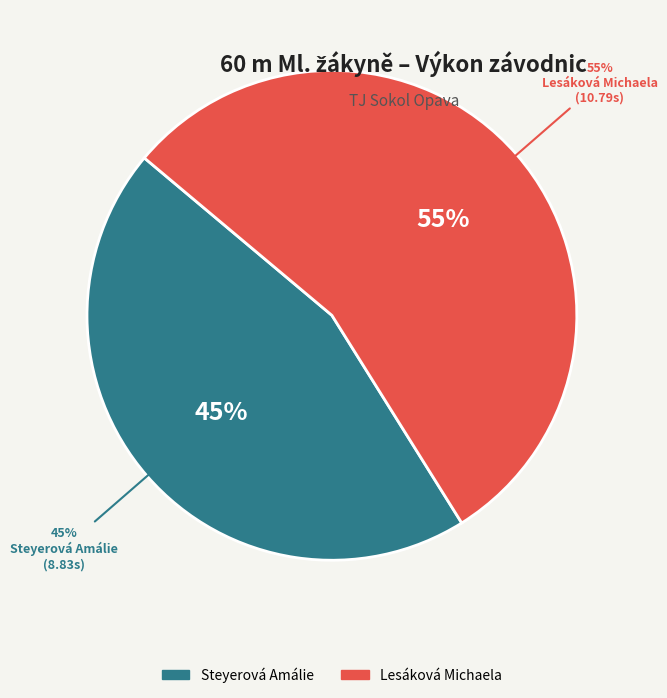

True or false: Steyerová Amálie accounts for 45% of the total.

True